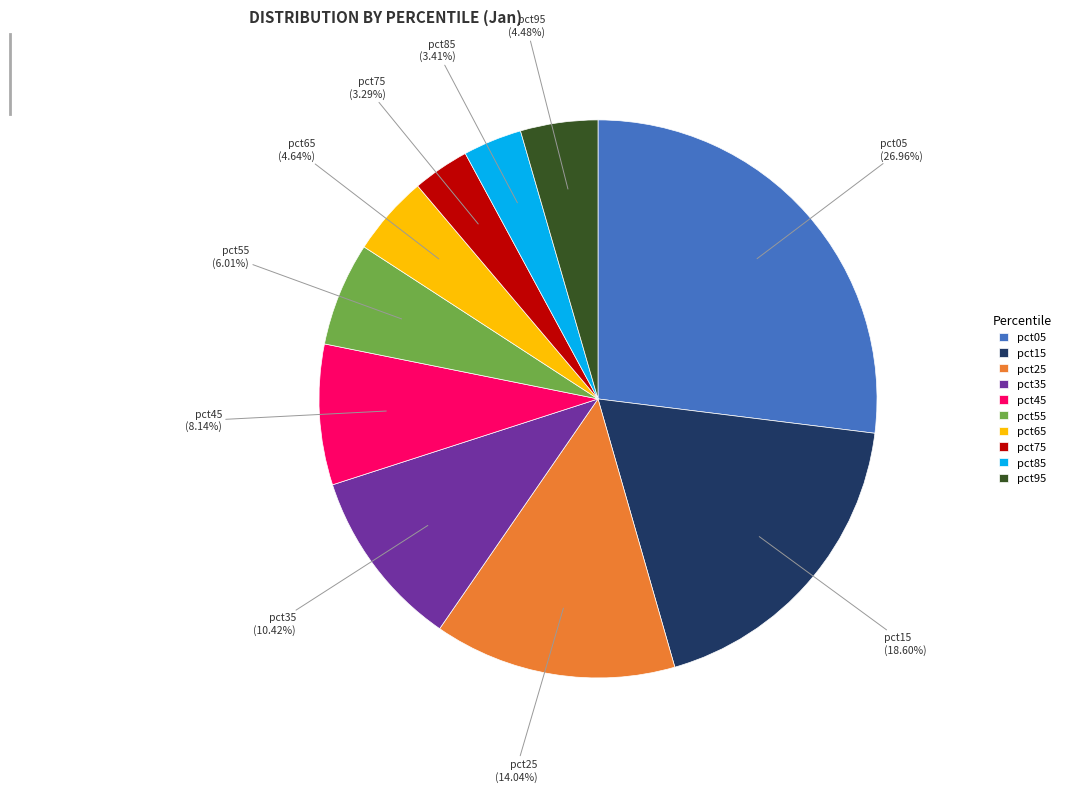

How many segments does this pie chart have?

10